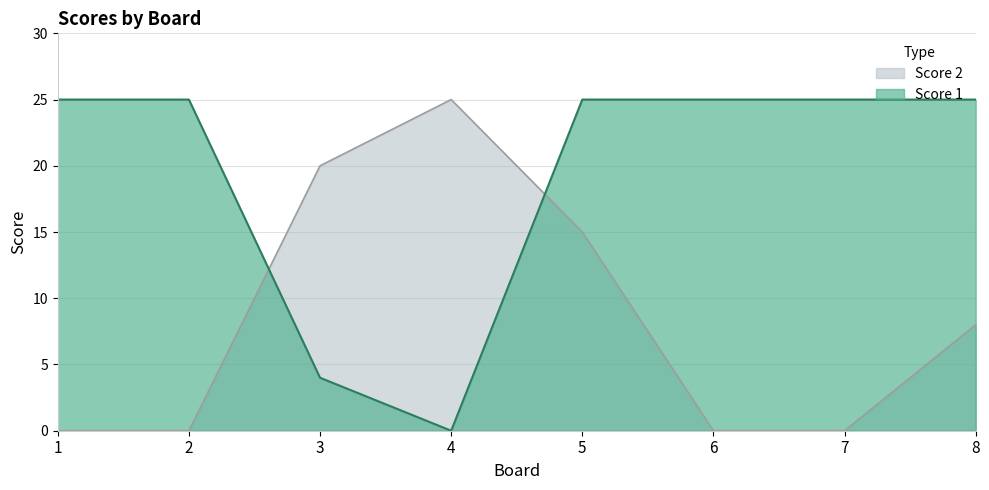

True or false: Score 2 has a value of 25 at 4.

True